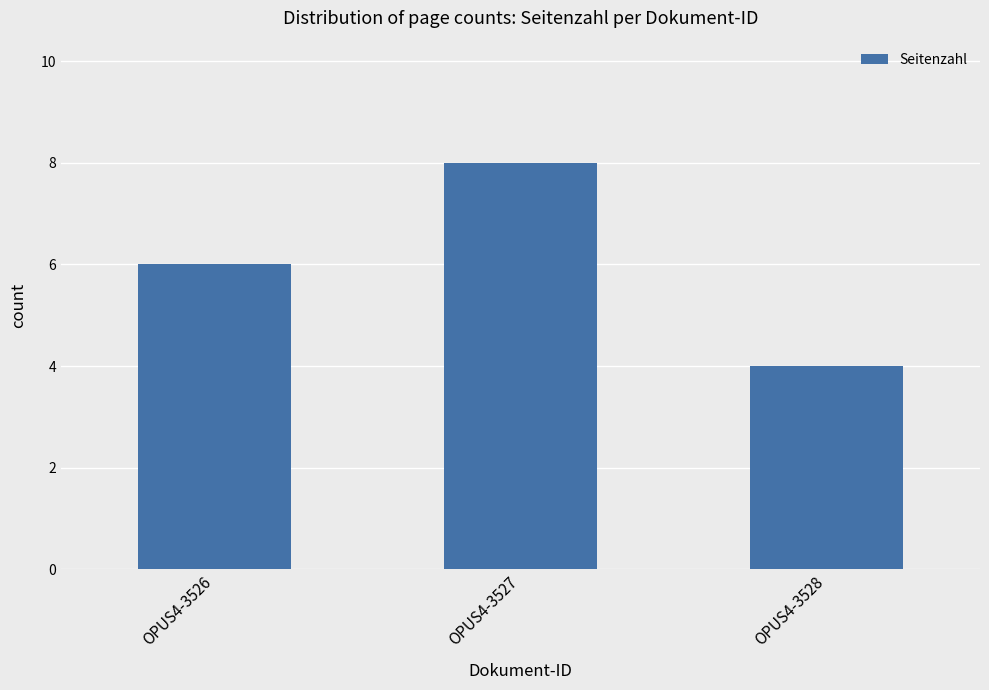

Reading left to right, list all the values displayed in this chart.

OPUS4-3526=6	OPUS4-3527=8	OPUS4-3528=4